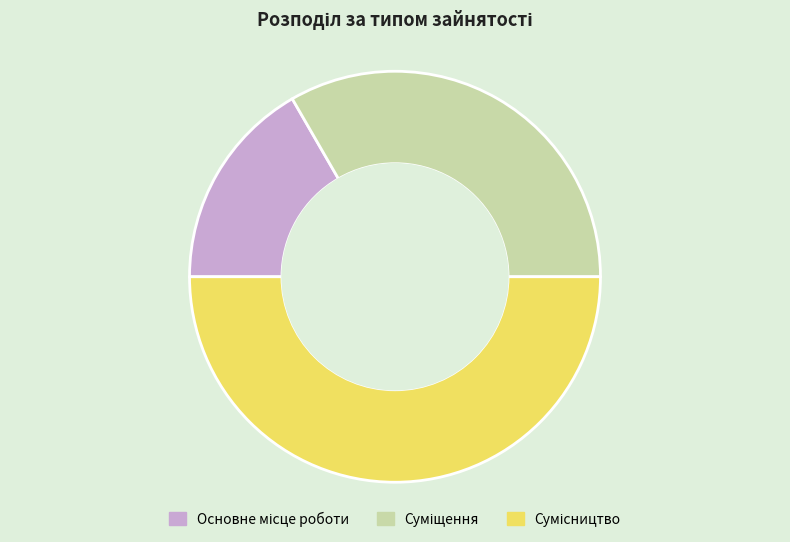

True or false: Основне місце роботи accounts for 22% of the total.

False